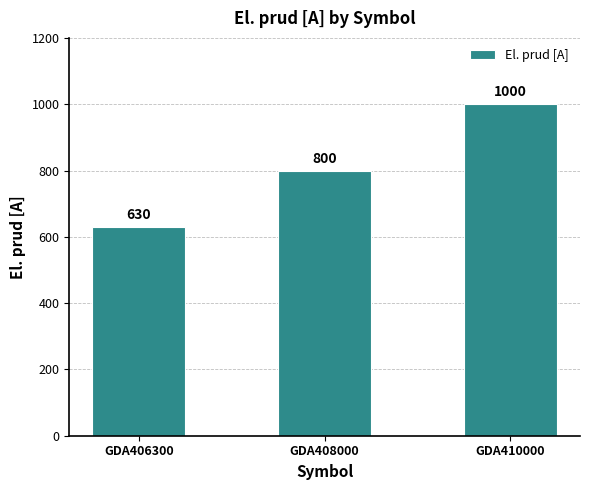

How many data points are less than 800?

1